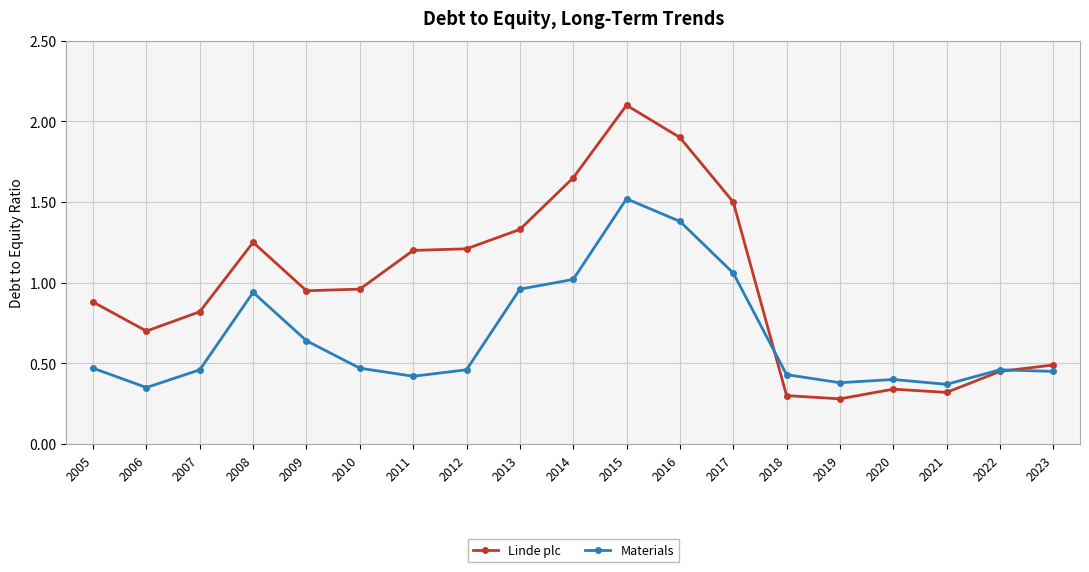

What is the value of the Linde plc point at the 13th from the left?

1.5